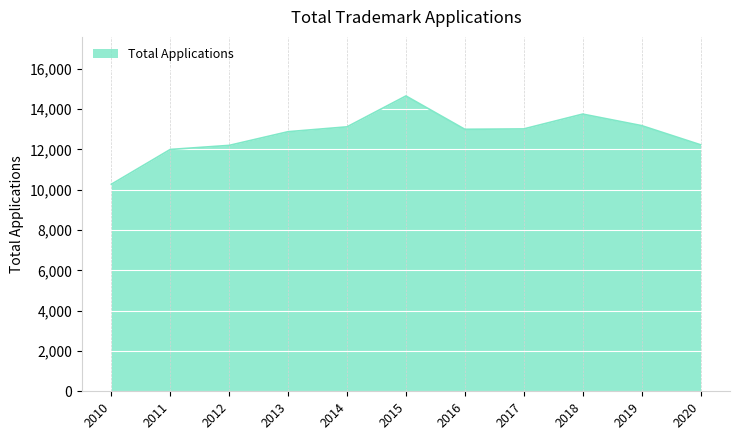

The chart shows a value of 13757 at 2018. True or false?

True